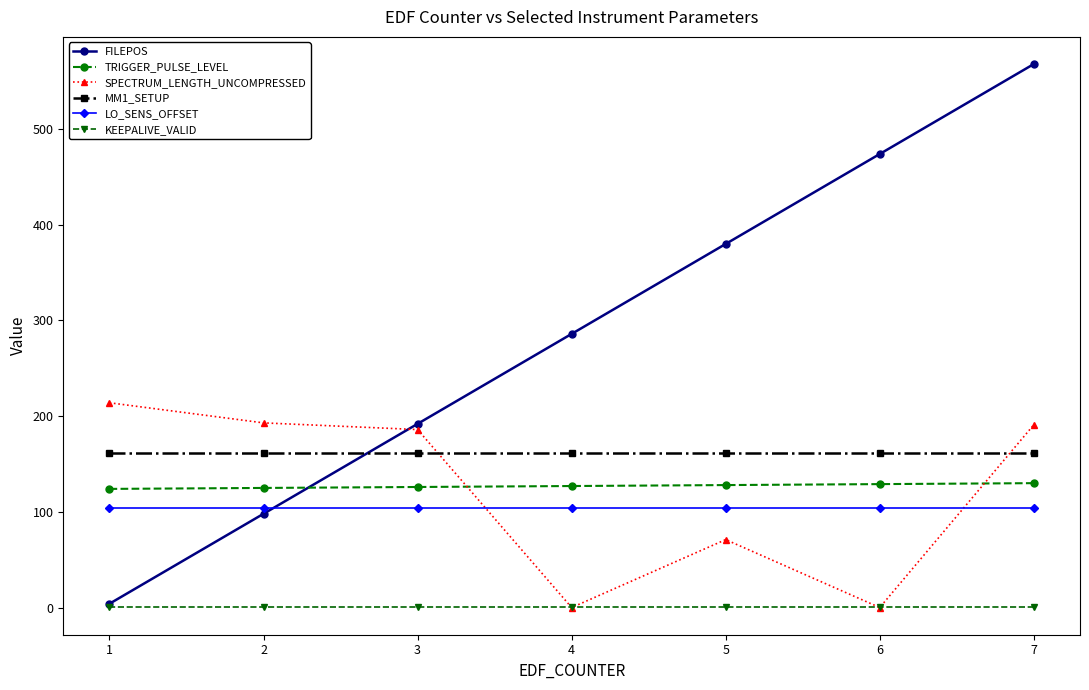

How many lines are shown in the chart?

6